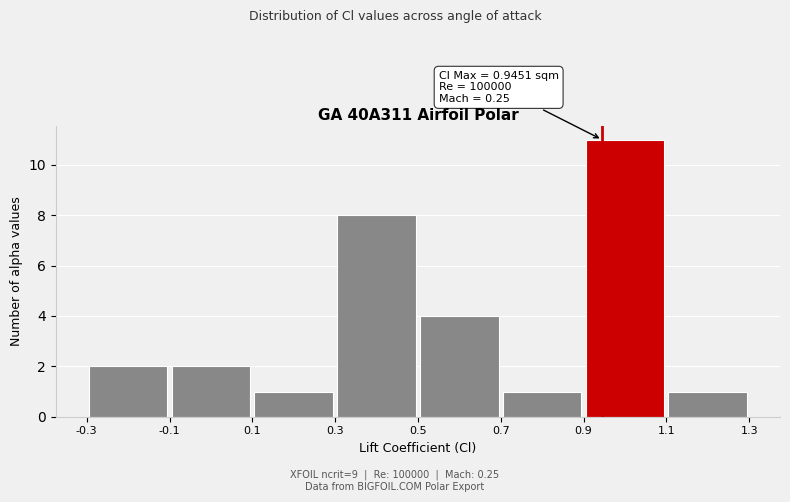

Which range on the x-axis has the tallest bar?

0.9 to 1.1